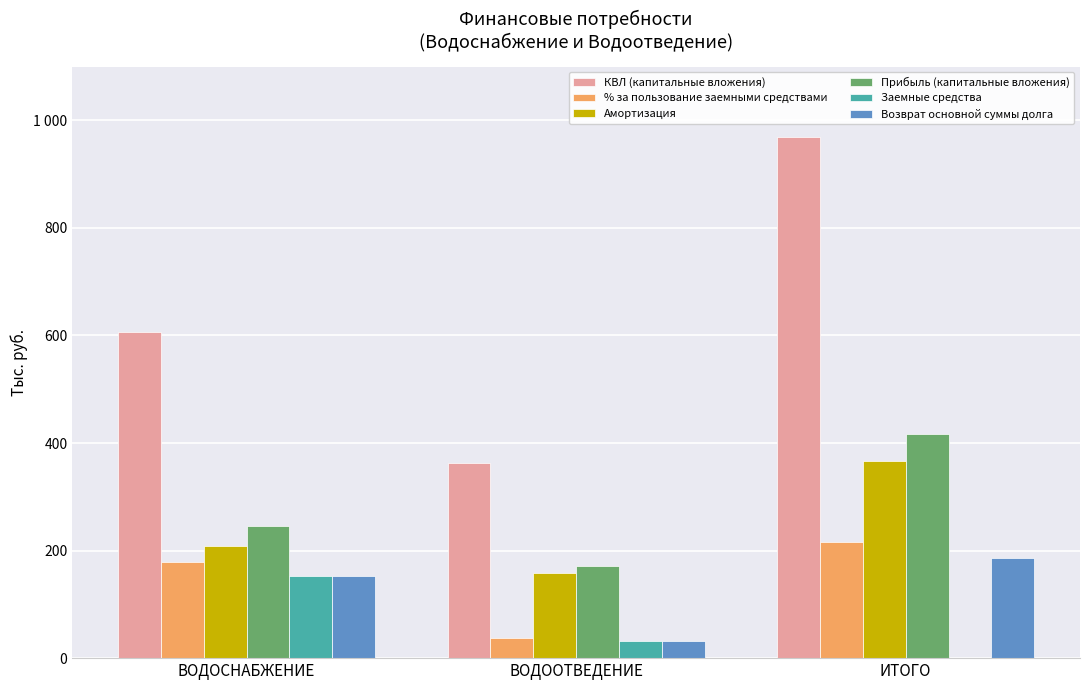

The value of КВЛ (капитальные вложения) at ВОДООТВЕДЕНИЕ is 362359.0. True or false?

True